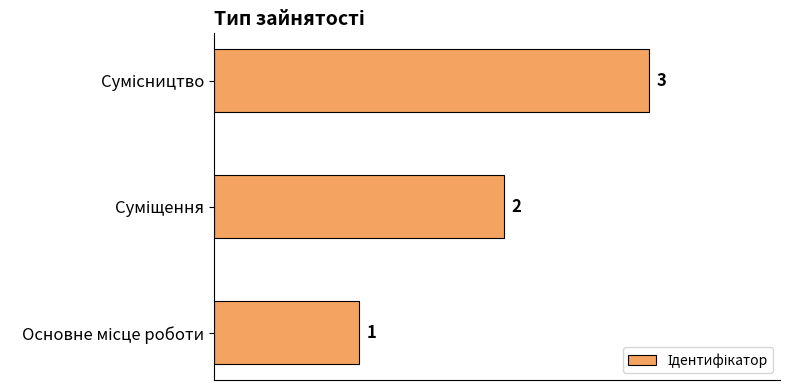

How many values are between 1 and 3?

3